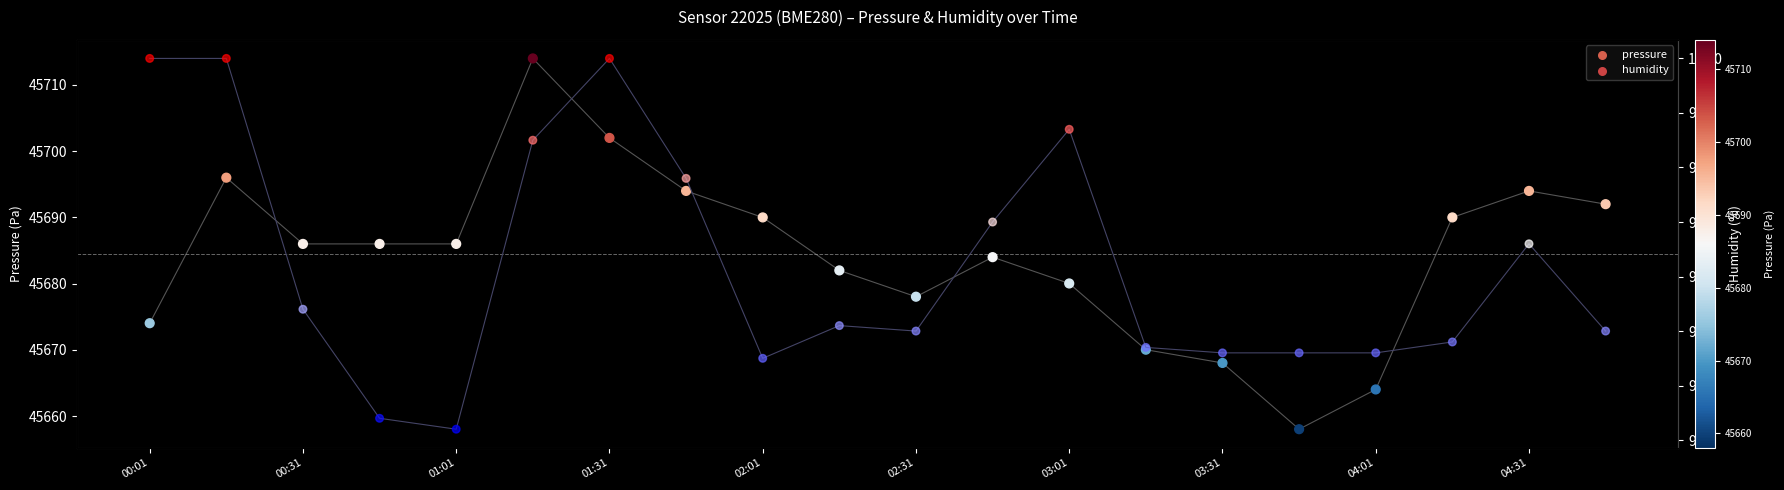

Which series reaches the minimum Y coordinate?

humidity